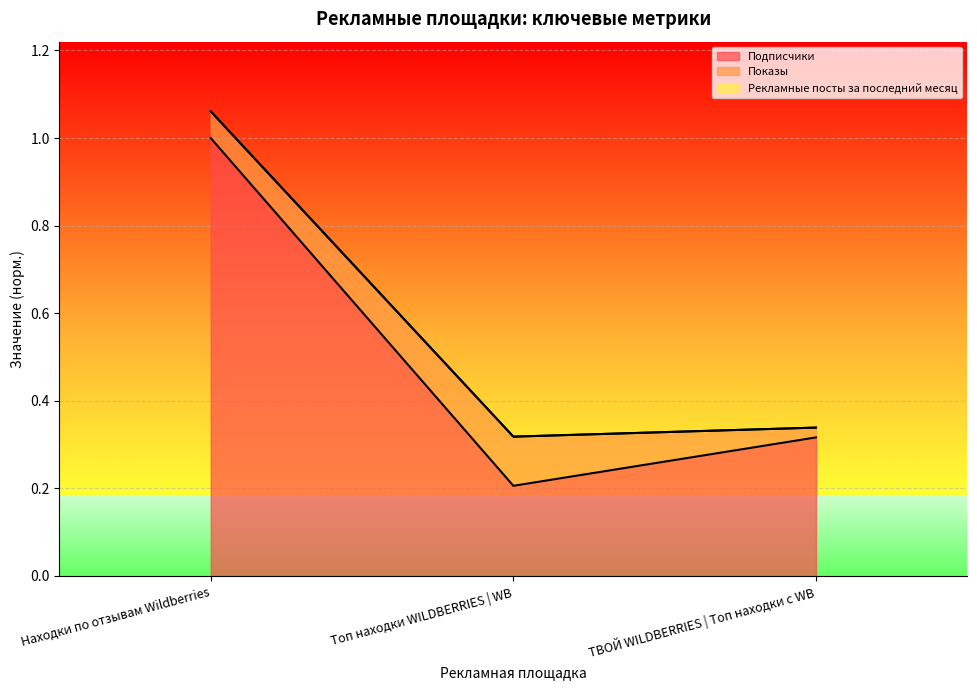

At which label does Подписчики reach its minimum?

Топ находки WILDBERRIES | WB